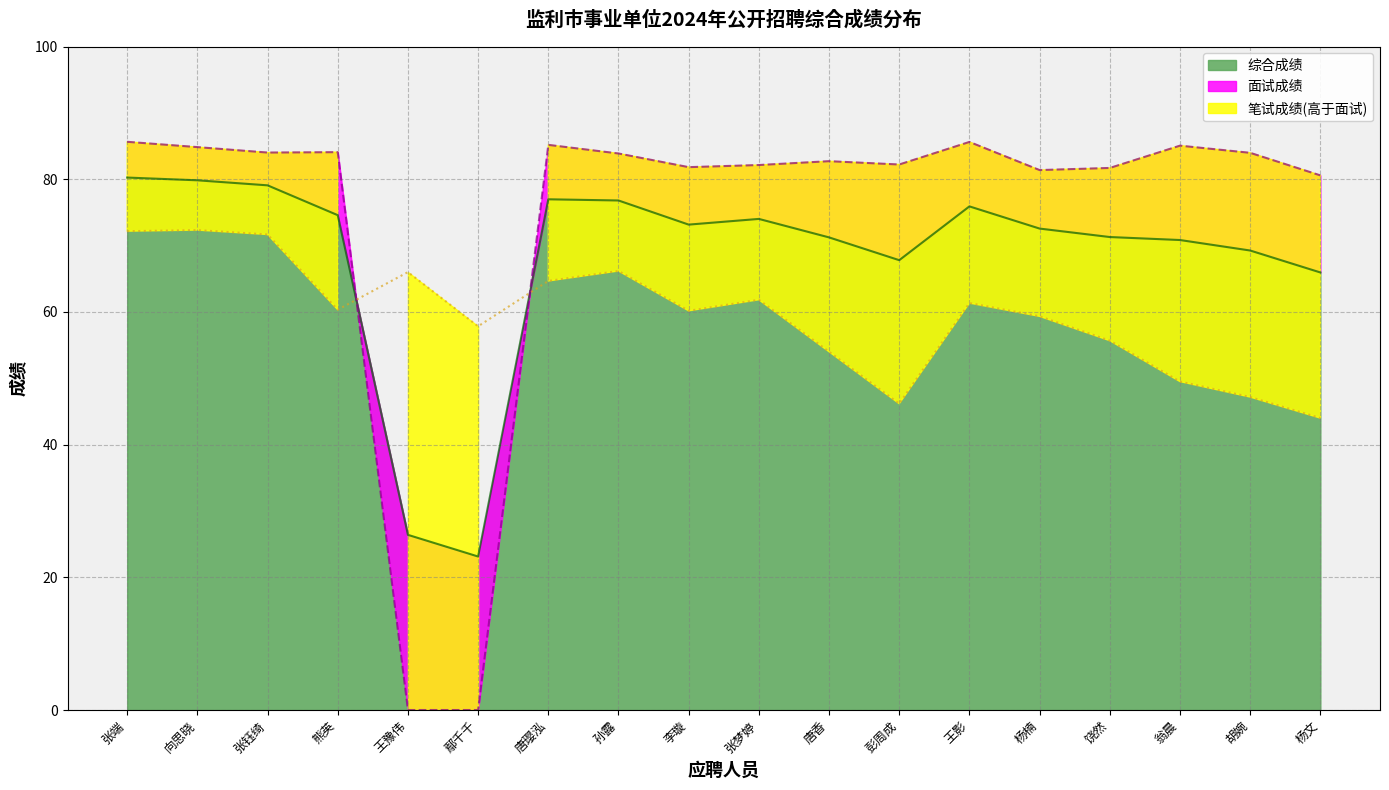

Between 杨文 and 王影, which is larger?

王影